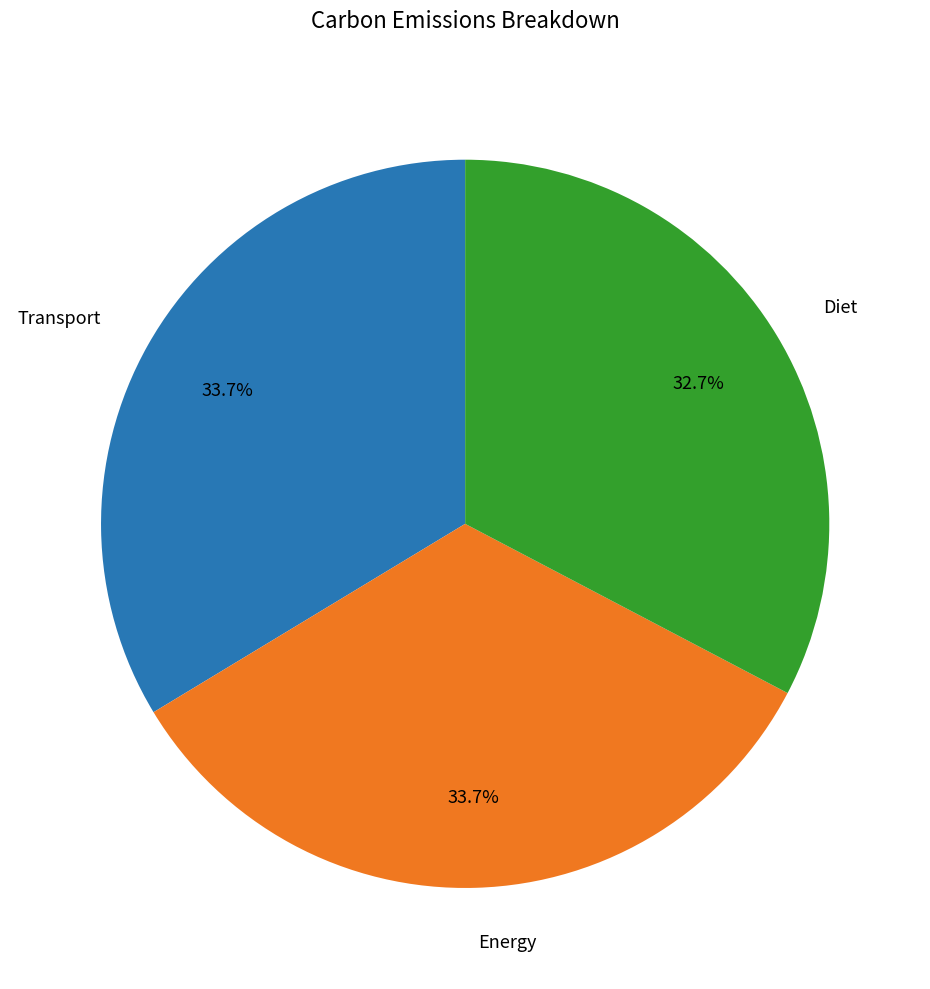

How many segments does this pie chart have?

3